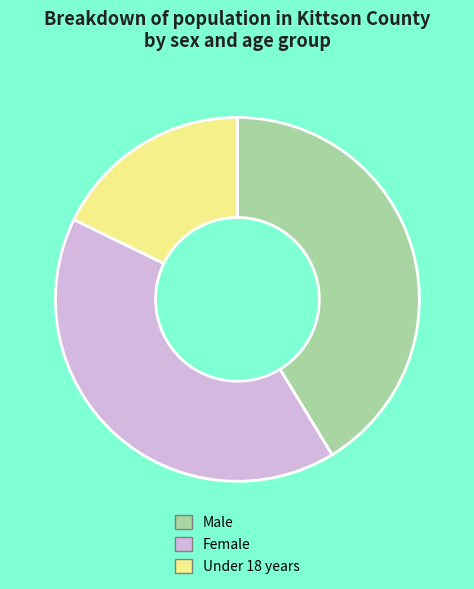

Which category has the smallest portion of the pie?

Under 18 years